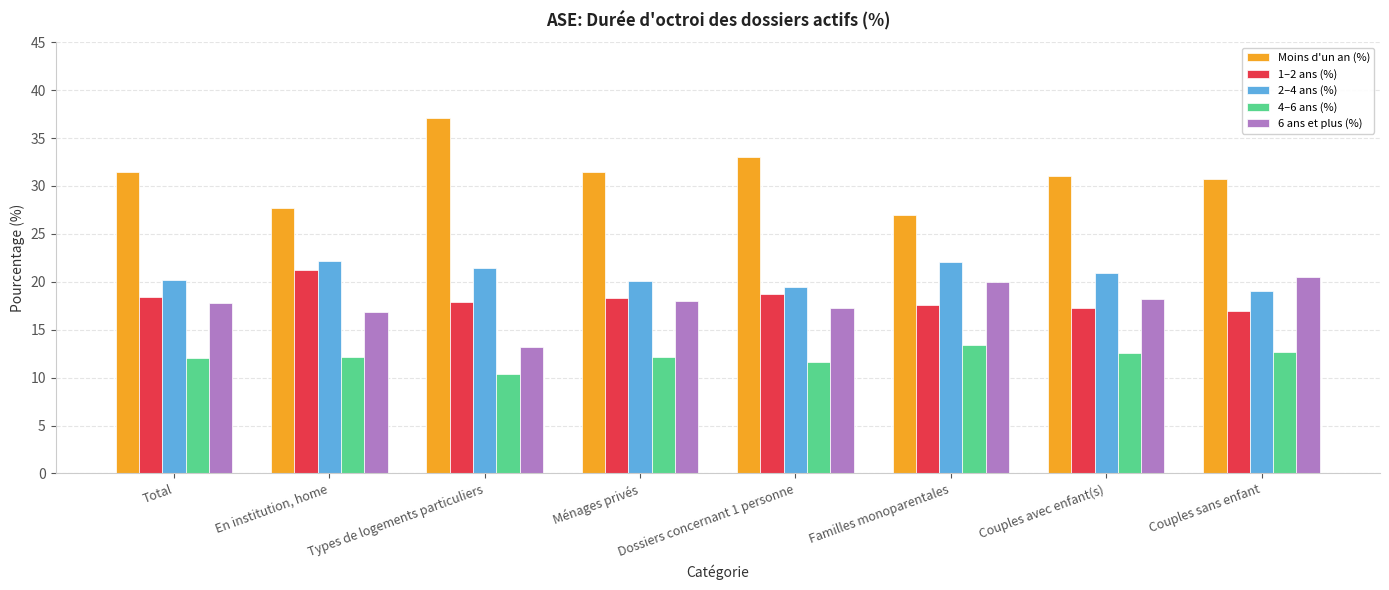

Is it true that 1–2 ans (%) equals 21.2 at En institution, home?

True